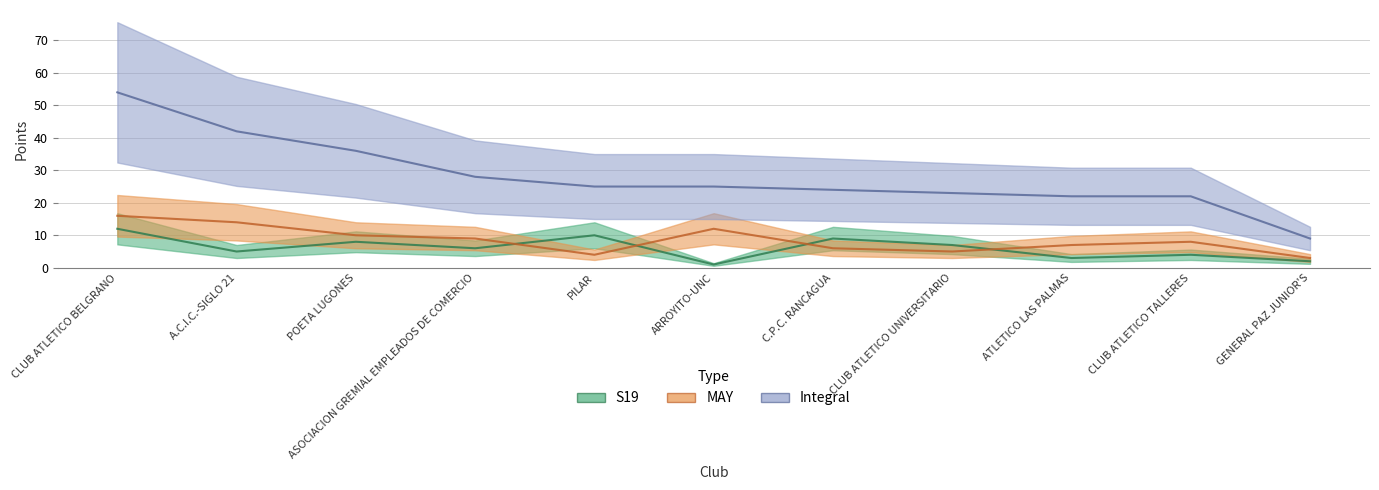

Reading right to left, what are all the values shown in this chart?

S19: GENERAL PAZ JUNIOR'S=2	CLUB ATLETICO TALLERES=4	ATLETICO LAS PALMAS=3	CLUB ATLETICO UNIVERSITARIO=7	C.P.C. RANCAGUA=9	ARROYITO-UNC=1	PILAR=10	ASOCIACION GREMIAL EMPLEADOS DE COMERCIO=6	POETA LUGONES=8	A.C.I.C.-SIGLO 21=5	CLUB ATLETICO BELGRANO=12
MAY: GENERAL PAZ JUNIOR'S=3	CLUB ATLETICO TALLERES=8	ATLETICO LAS PALMAS=7	CLUB ATLETICO UNIVERSITARIO=5	C.P.C. RANCAGUA=6	ARROYITO-UNC=12	PILAR=4	ASOCIACION GREMIAL EMPLEADOS DE COMERCIO=9	POETA LUGONES=10	A.C.I.C.-SIGLO 21=14	CLUB ATLETICO BELGRANO=16
Integral: GENERAL PAZ JUNIOR'S=9	CLUB ATLETICO TALLERES=22	ATLETICO LAS PALMAS=22	CLUB ATLETICO UNIVERSITARIO=23	C.P.C. RANCAGUA=24	ARROYITO-UNC=25	PILAR=25	ASOCIACION GREMIAL EMPLEADOS DE COMERCIO=28	POETA LUGONES=36	A.C.I.C.-SIGLO 21=42	CLUB ATLETICO BELGRANO=54